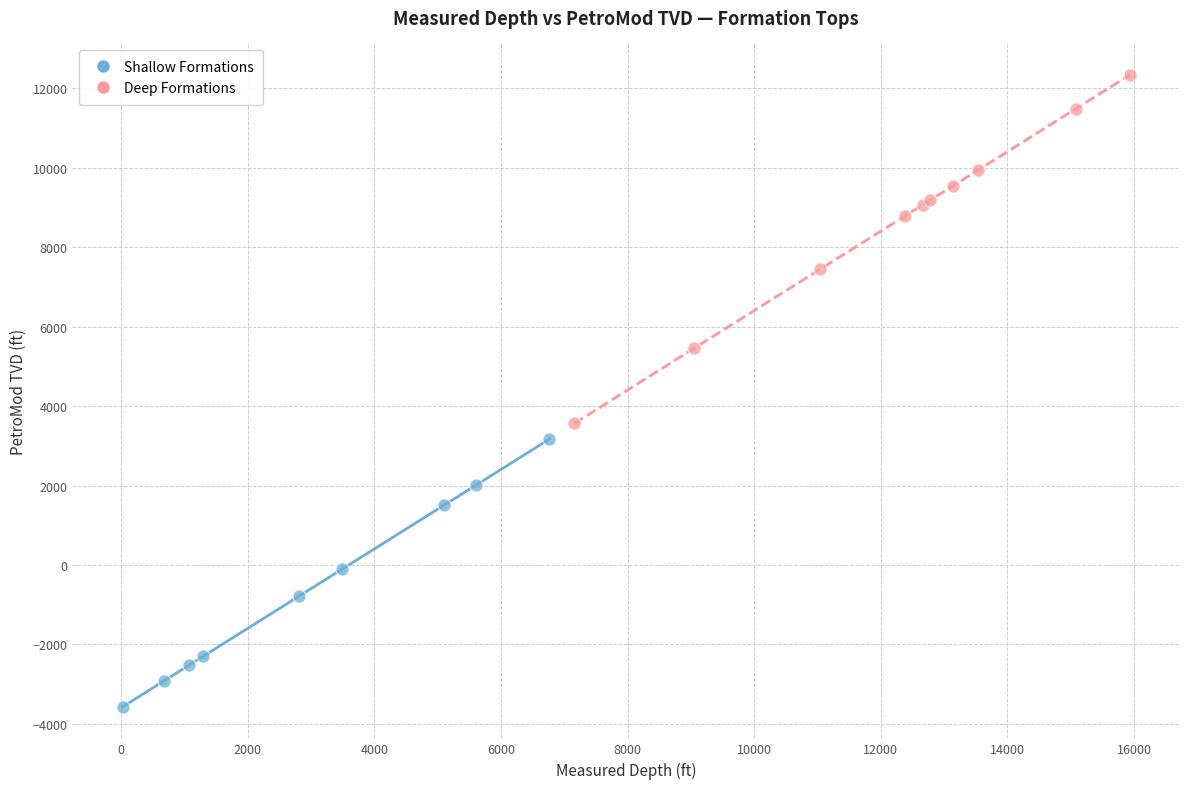

Which series reaches the minimum Y coordinate?

Shallow Formations